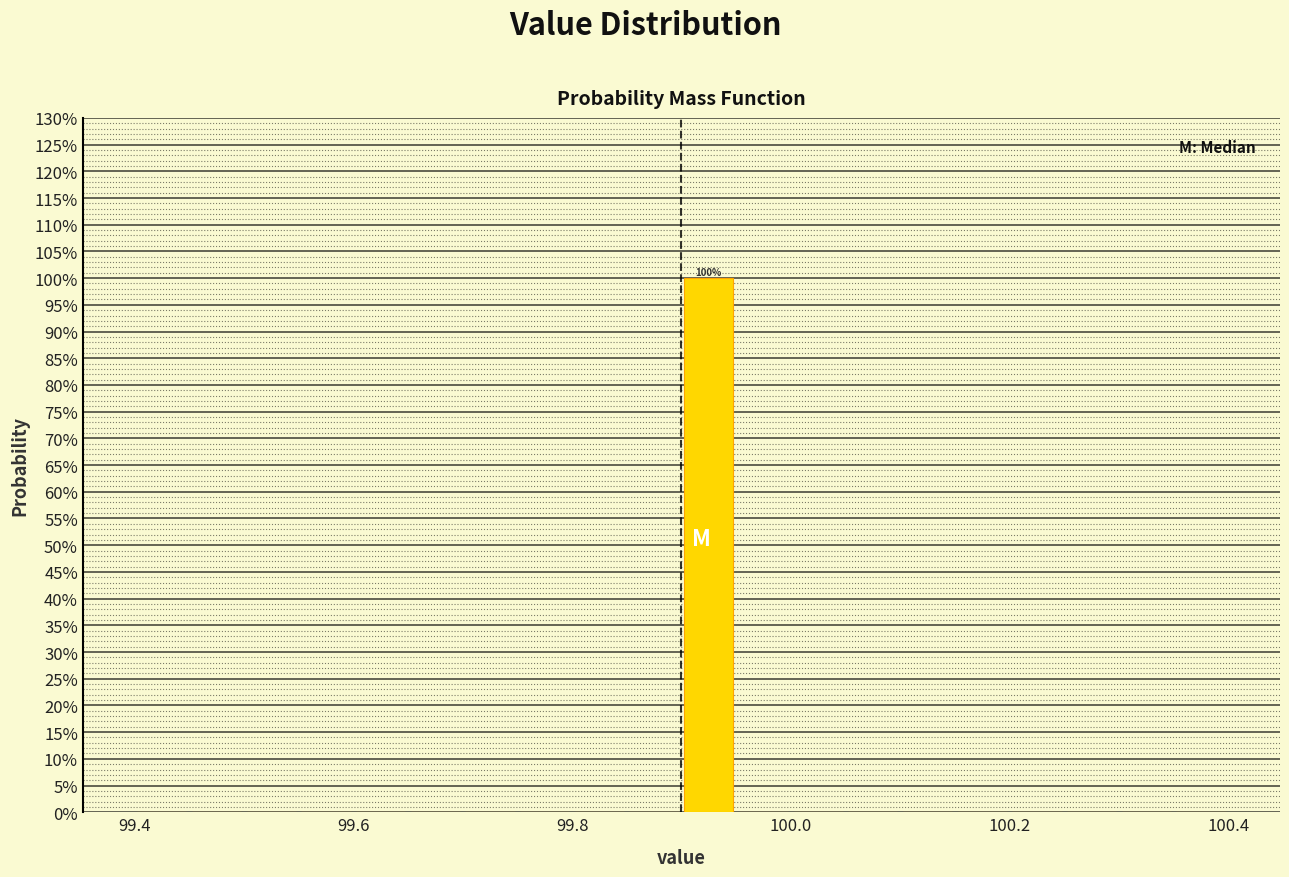

Read against the x-axis, roughly where is the centre of the tallest bar?

99.92